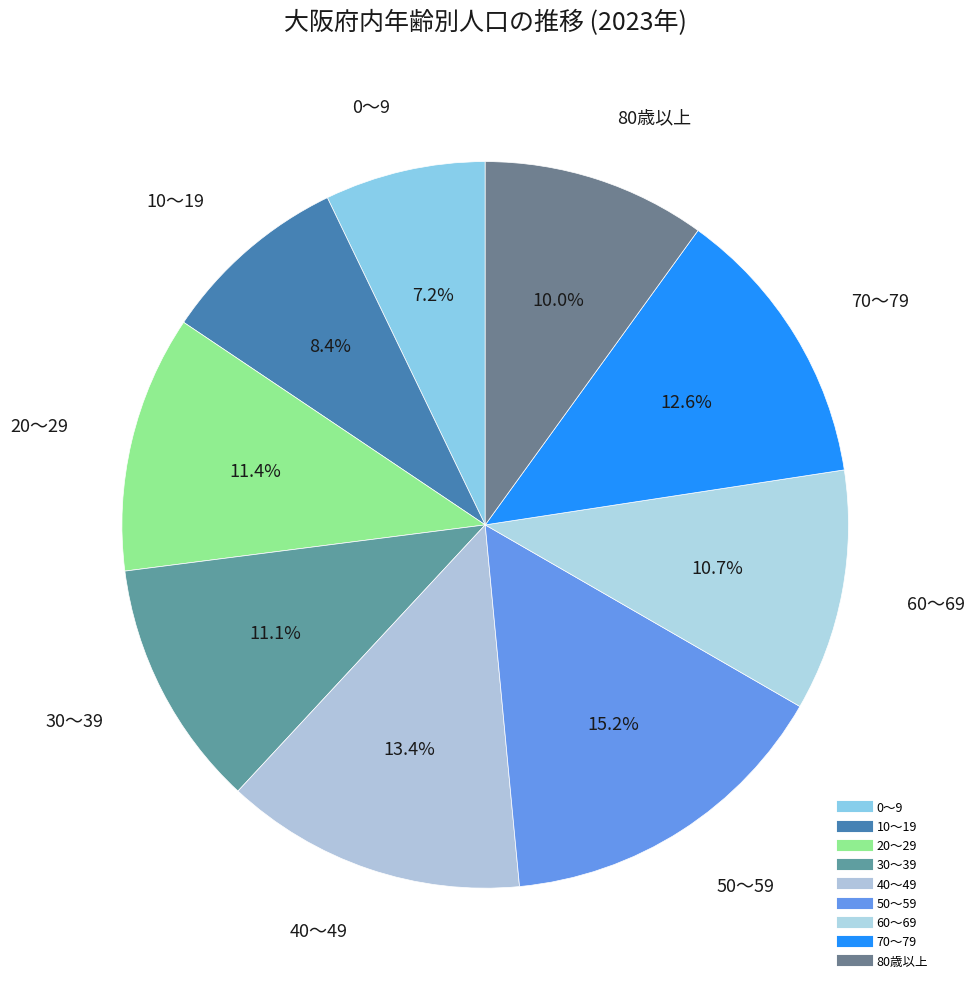

Approximately how many times larger is the value at 30～39 compared to 20～29?

1.0